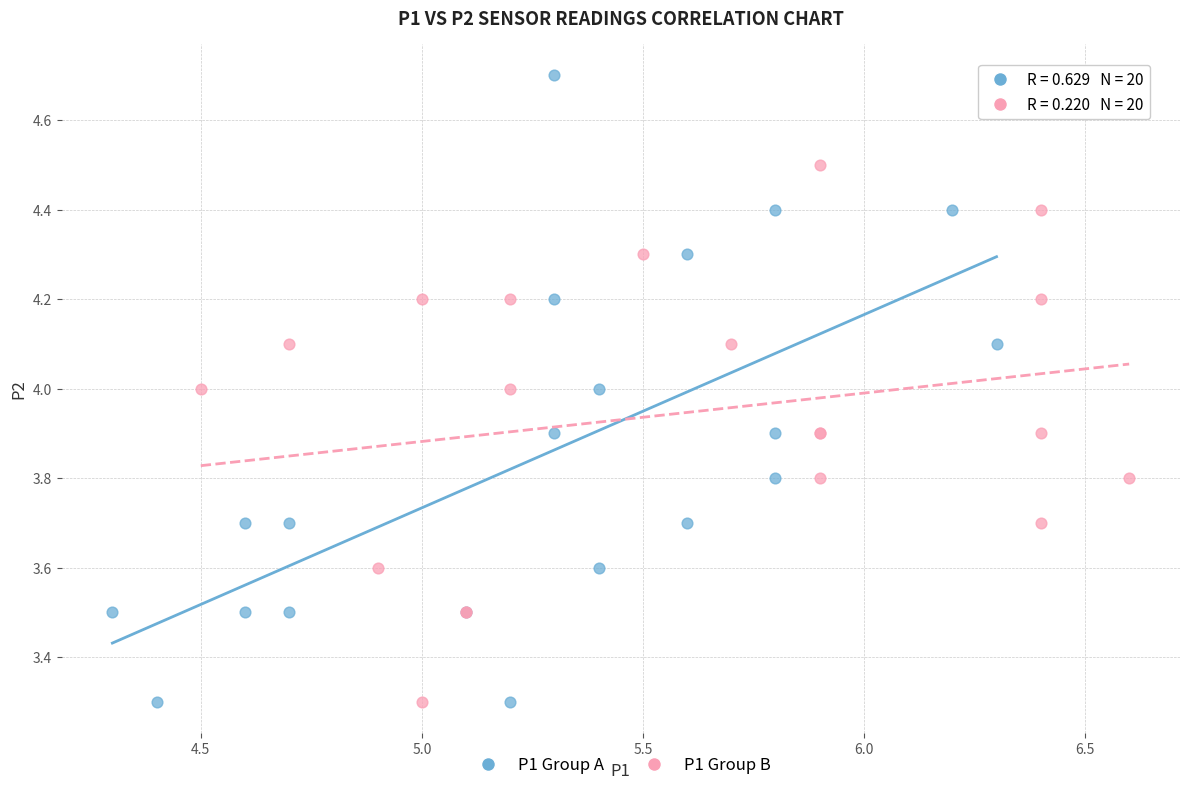

Which series has the widest spread of Y values?

P1 Group A